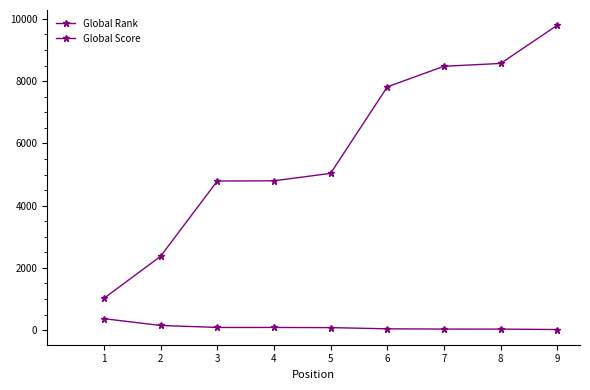

The Global Rank series shows 9797 at 9. True or false?

True